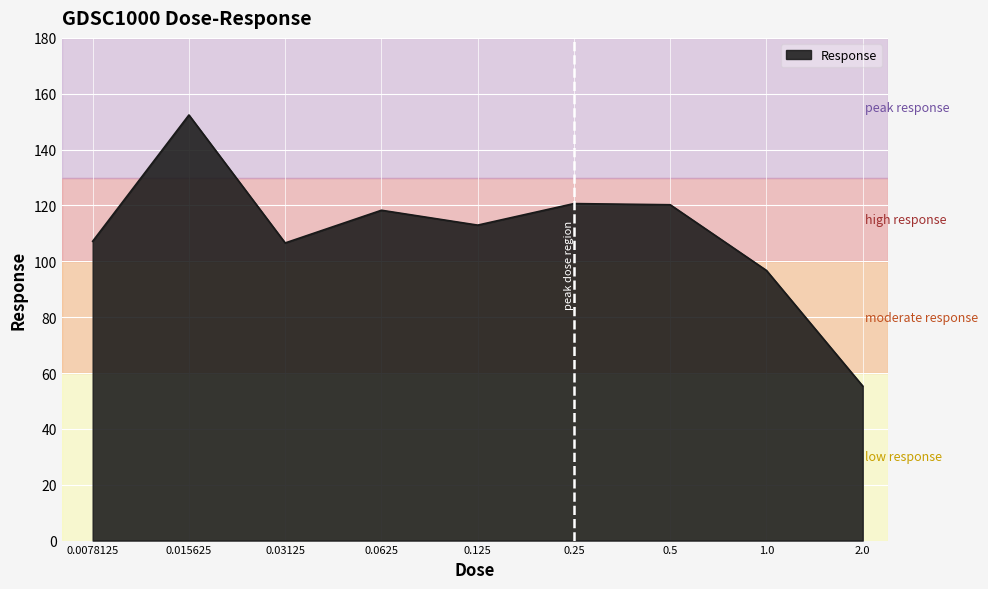

What is the maximum value shown in the chart?

152.4